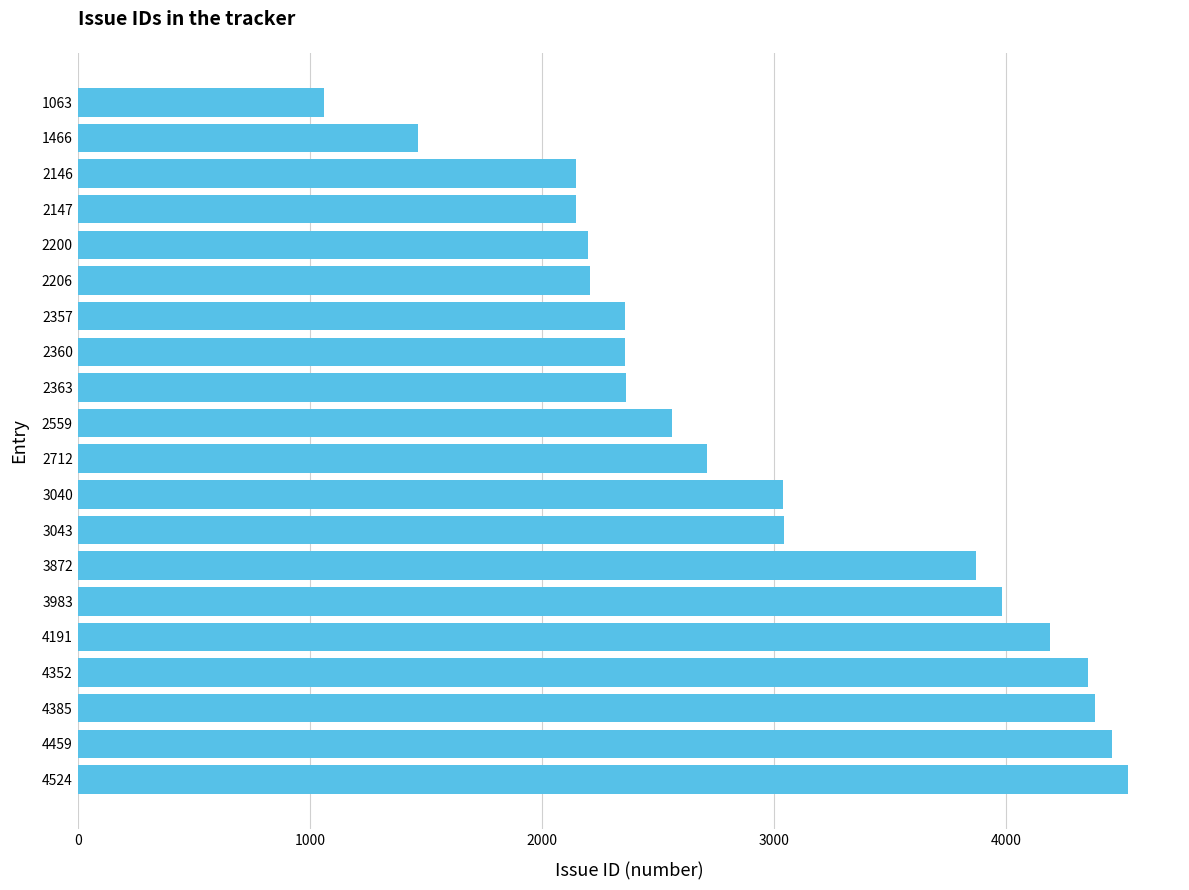

What is the difference between the maximum and minimum values?

3461